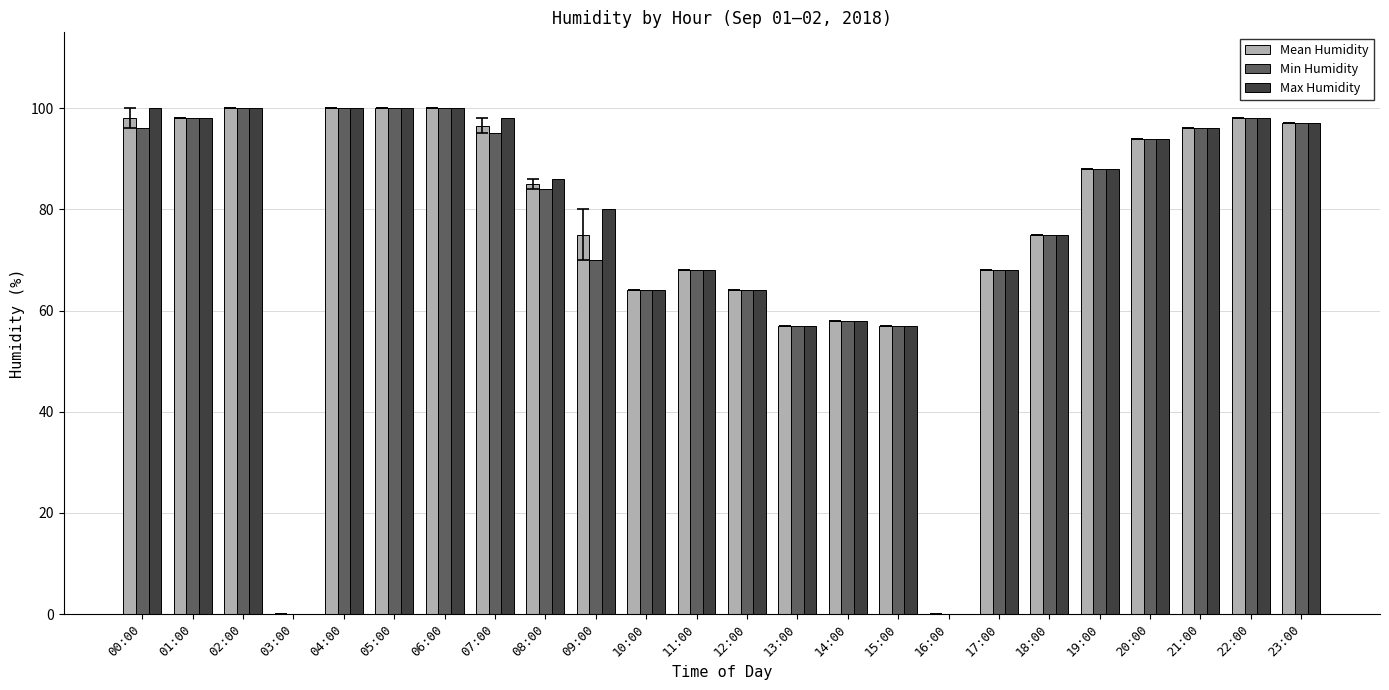

Does the chart contain stacked bars?

No